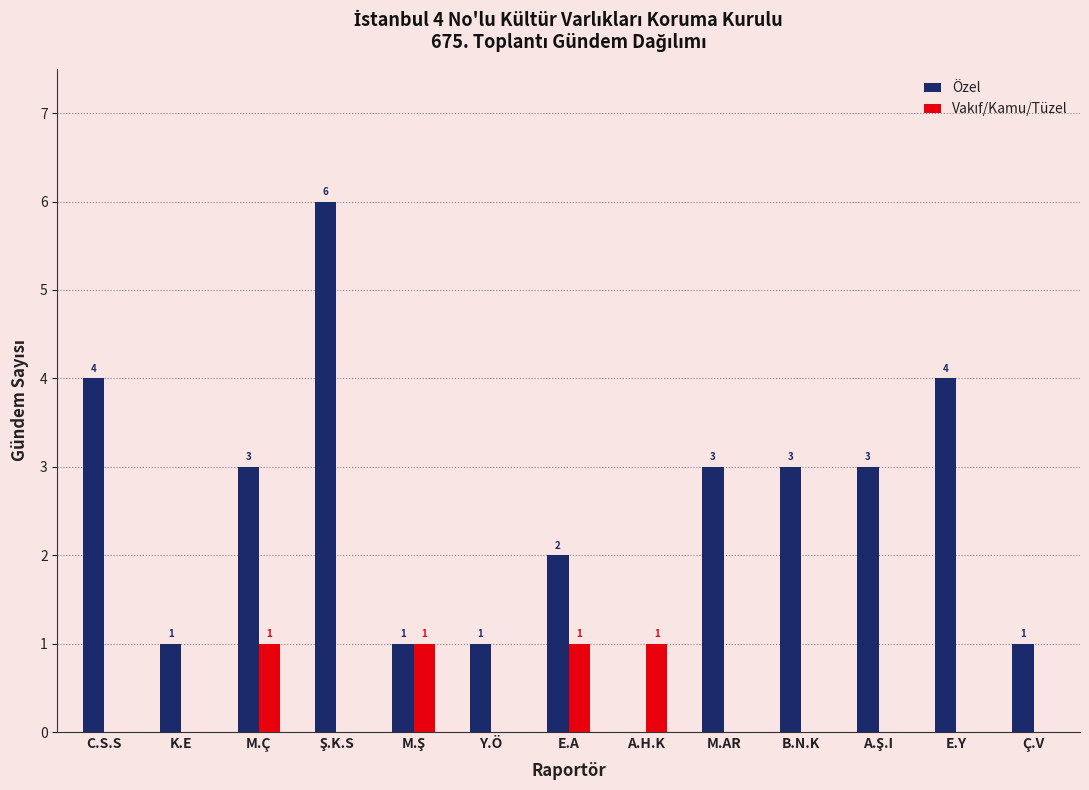

Which series has the largest total across all categories?

Özel